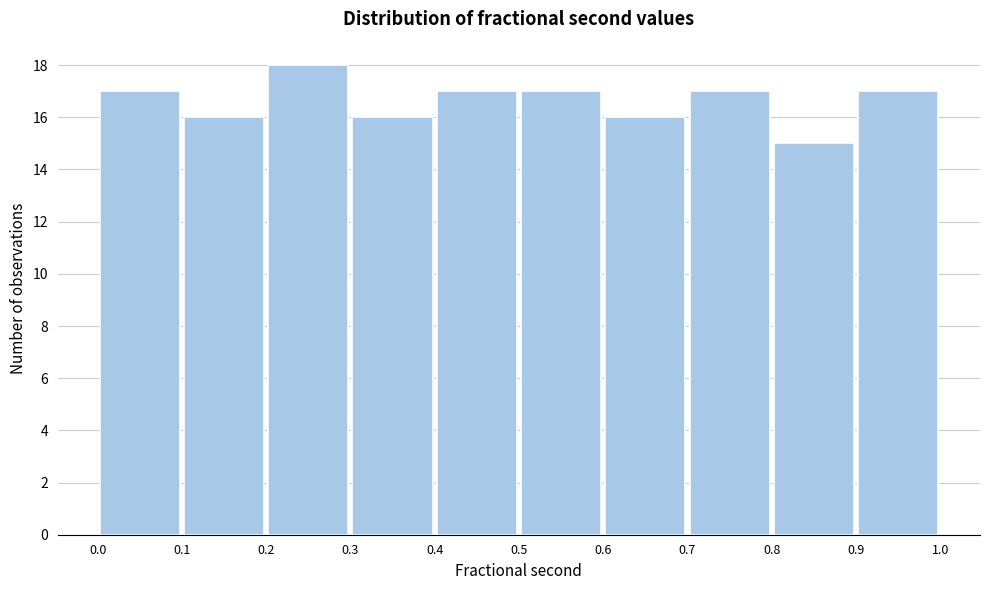

Reading left to right, list every bar in this chart as the range it spans on the x-axis followed by its height. The values are not printed on the chart, so give them approximately, as read against the axis.

0.0 to 0.1: 17
0.1 to 0.2: 16
0.2 to 0.3: 18
0.3 to 0.4: 16
0.4 to 0.5: 17
0.5 to 0.6: 17
0.6 to 0.7: 16
0.7 to 0.8: 17
0.8 to 0.9: 15
0.9 to 1.0: 17